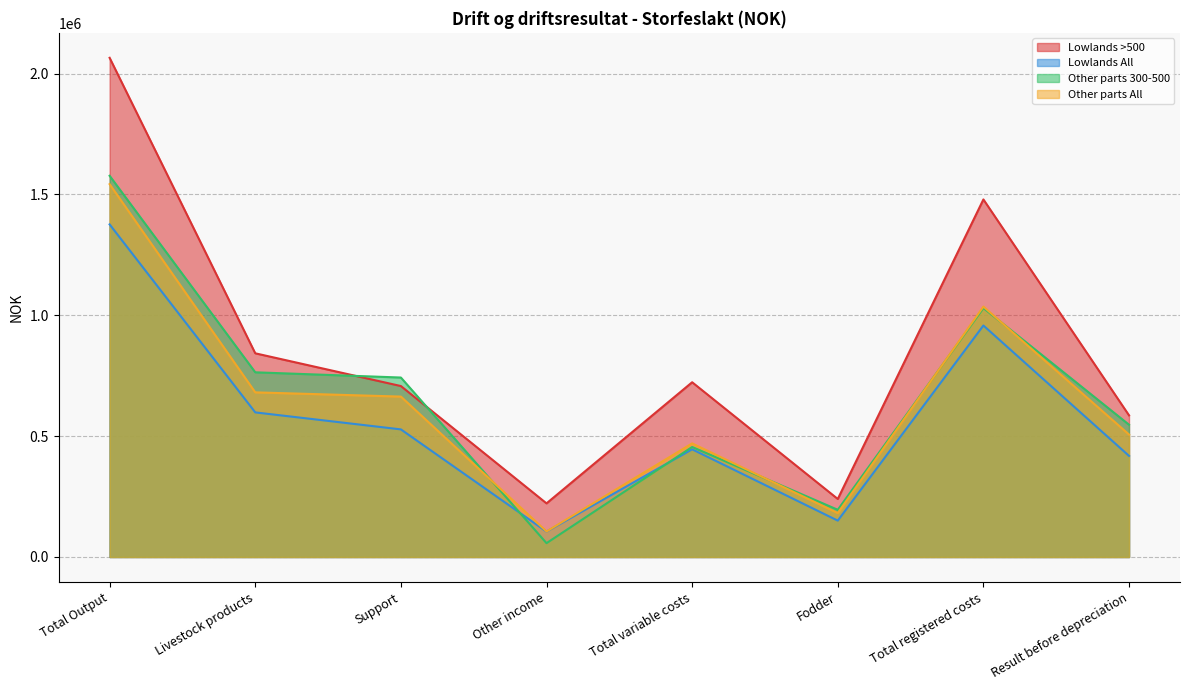

What are all the series names shown in the legend?

Lowlands >500, Lowlands All, Other parts 300-500, Other parts All